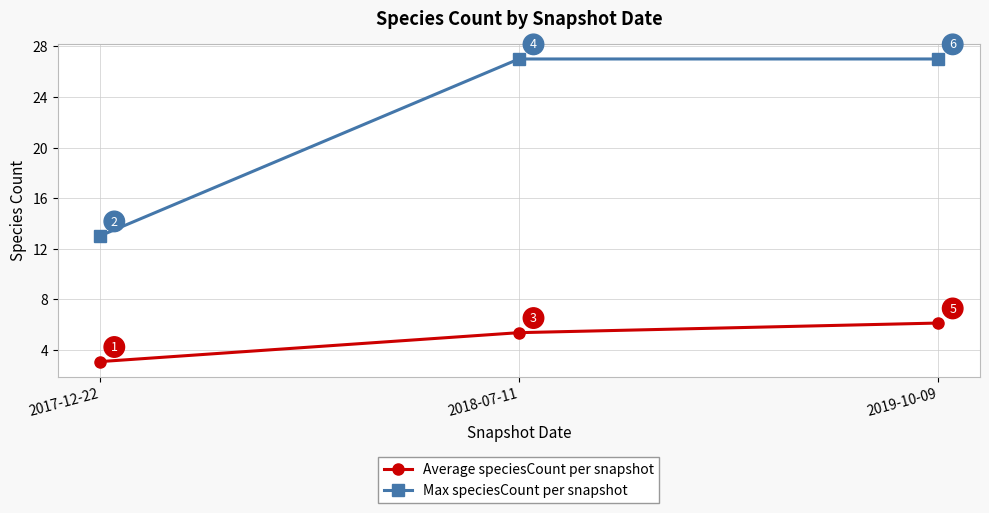

What is the greatest value displayed?

27.0